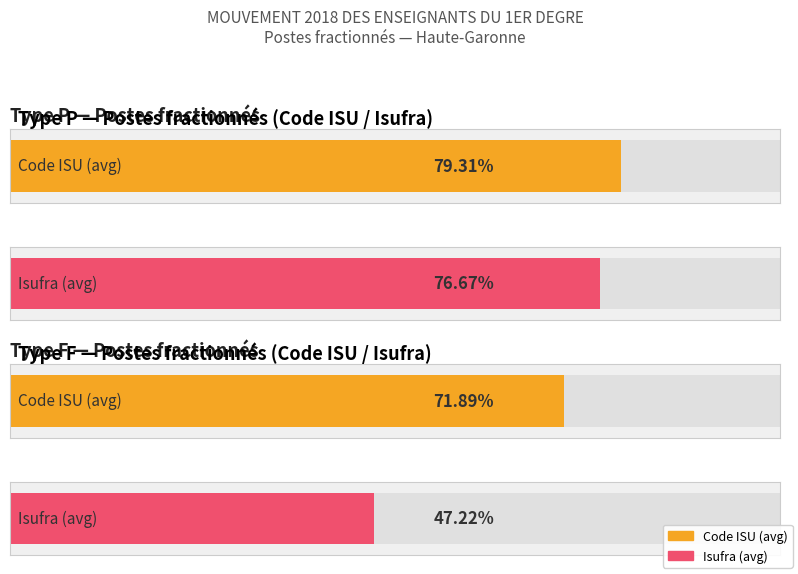

Which series changed the most between F and F?

Code ISU